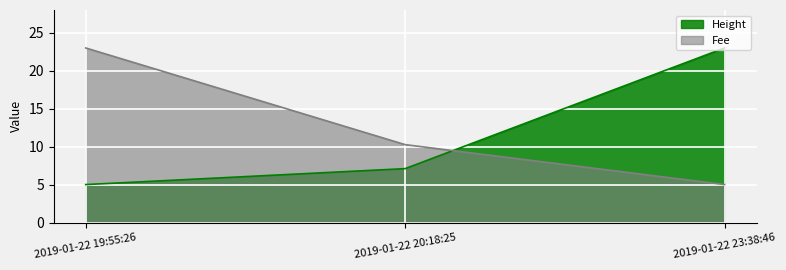

What is the sum of all Fee values?

38.3